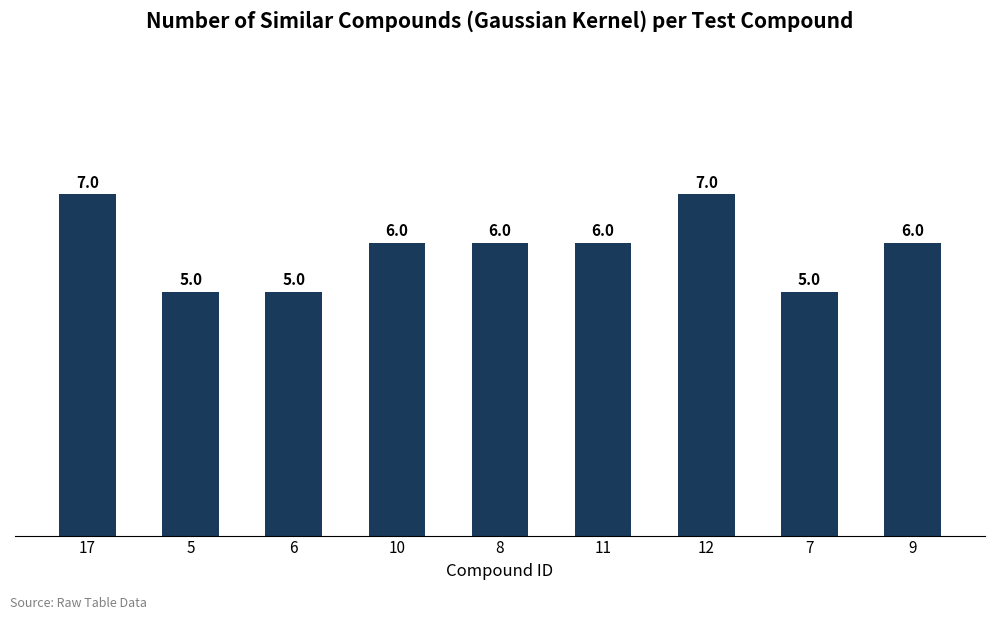

True or false: the data shows 12 at 12.

False